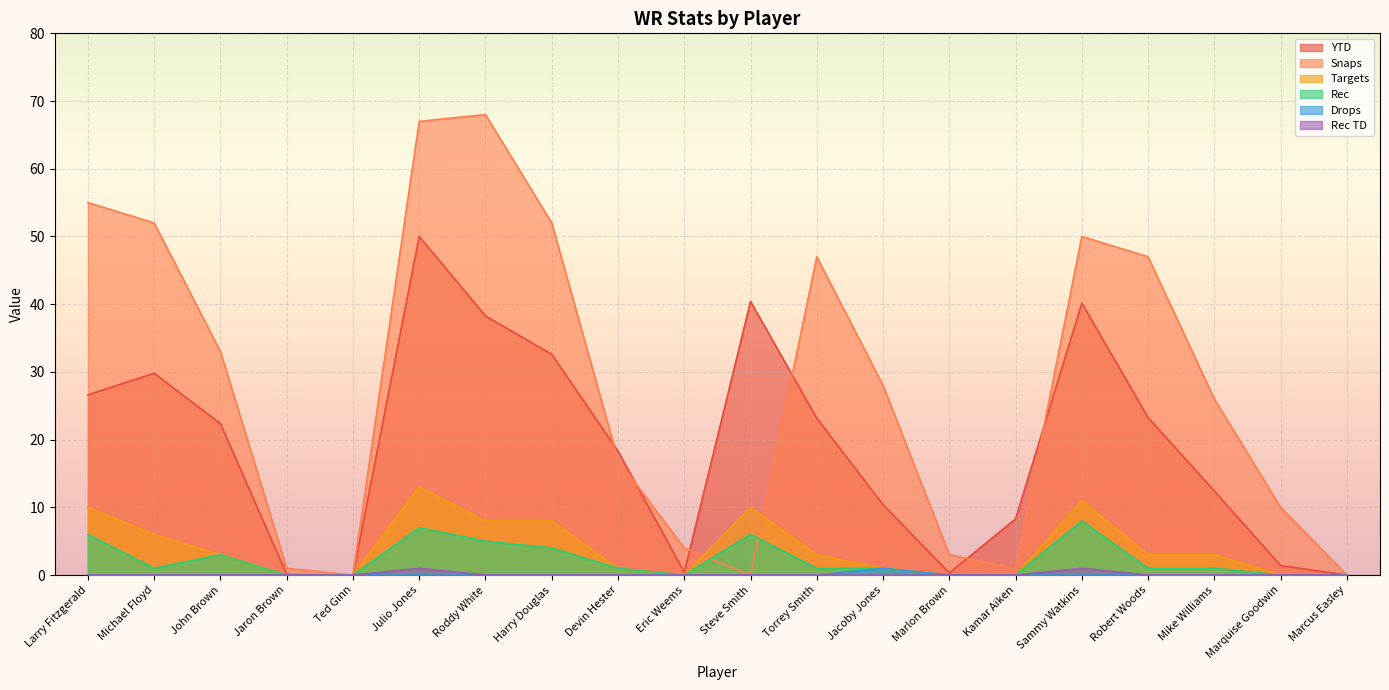

Rank the categories by YTD value from highest to lowest.

Julio Jones, Steve Smith, Sammy Watkins, Roddy White, Harry Douglas, Michael Floyd, Larry Fitzgerald, Robert Woods, Torrey Smith, John Brown, Devin Hester, Mike Williams, Jacoby Jones, Kamar Aiken, Marquise Goodwin, Eric Weems, Marlon Brown, Jaron Brown, Ted Ginn, Marcus Easley